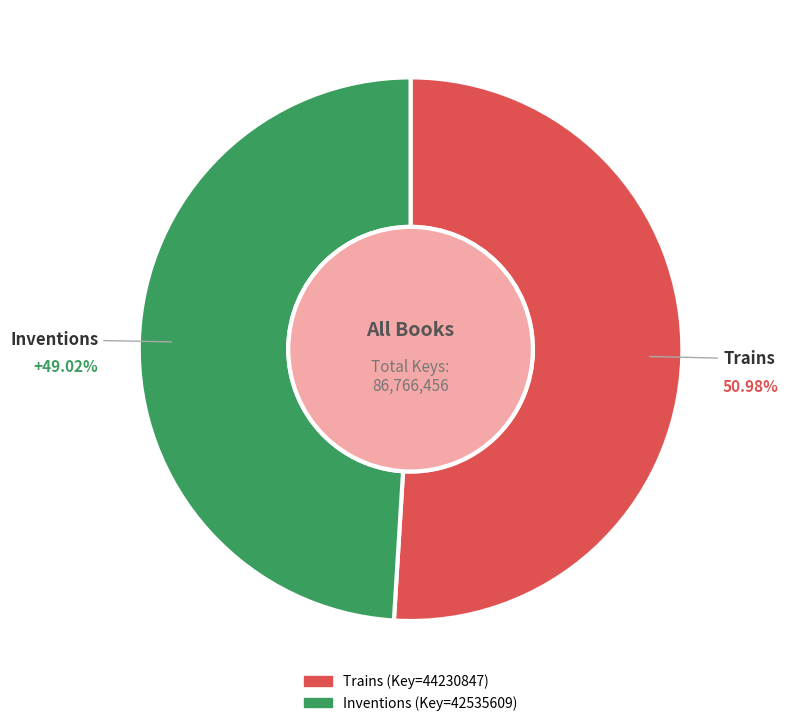

What is the majority slice?

Trains